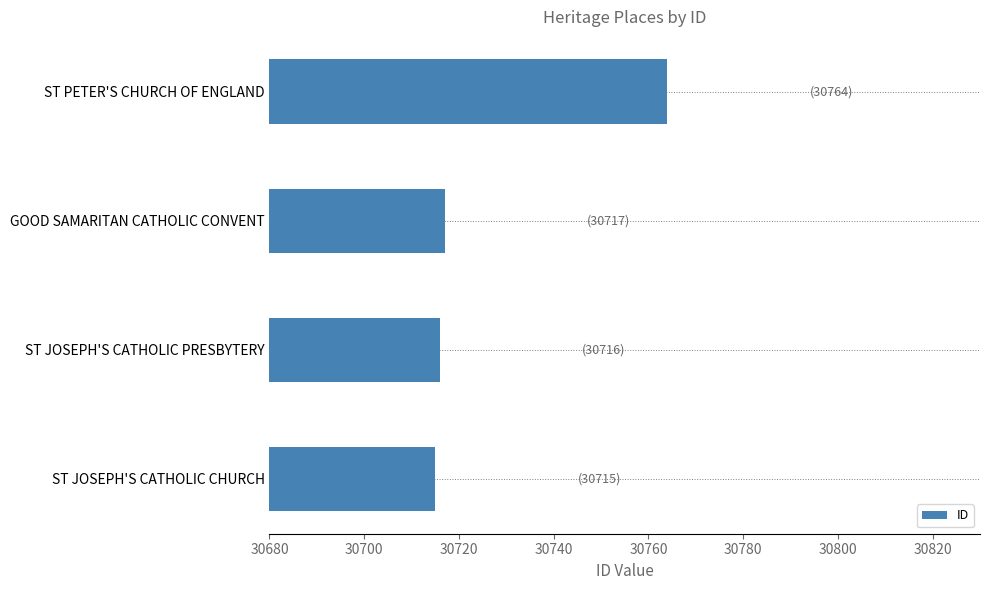

The chart shows a value of 30717 at GOOD SAMARITAN CATHOLIC CONVENT. True or false?

True